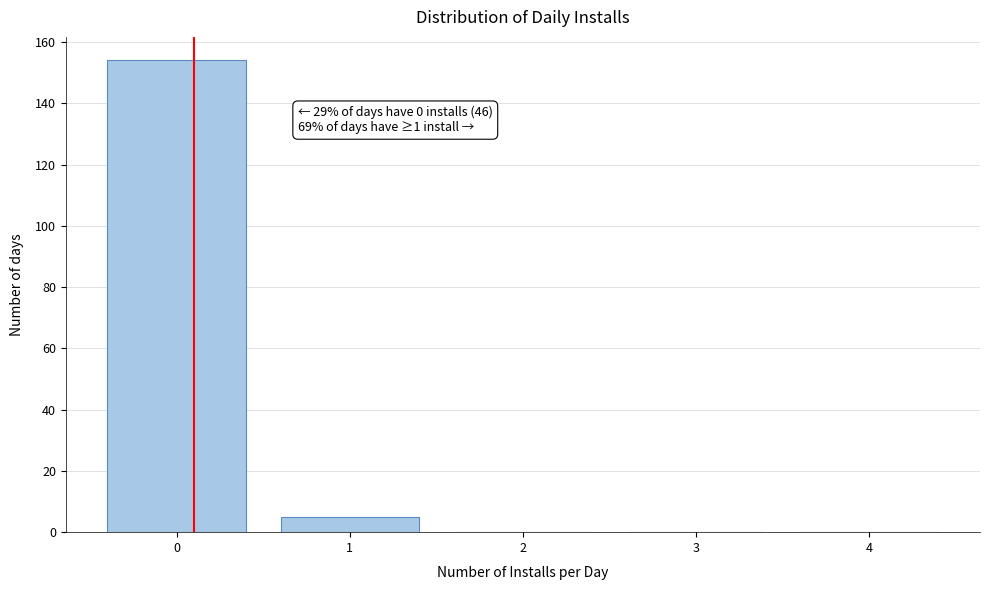

Reading left to right, list all the values displayed in this chart.

0=154	1=5	2=0	3=0	4=0